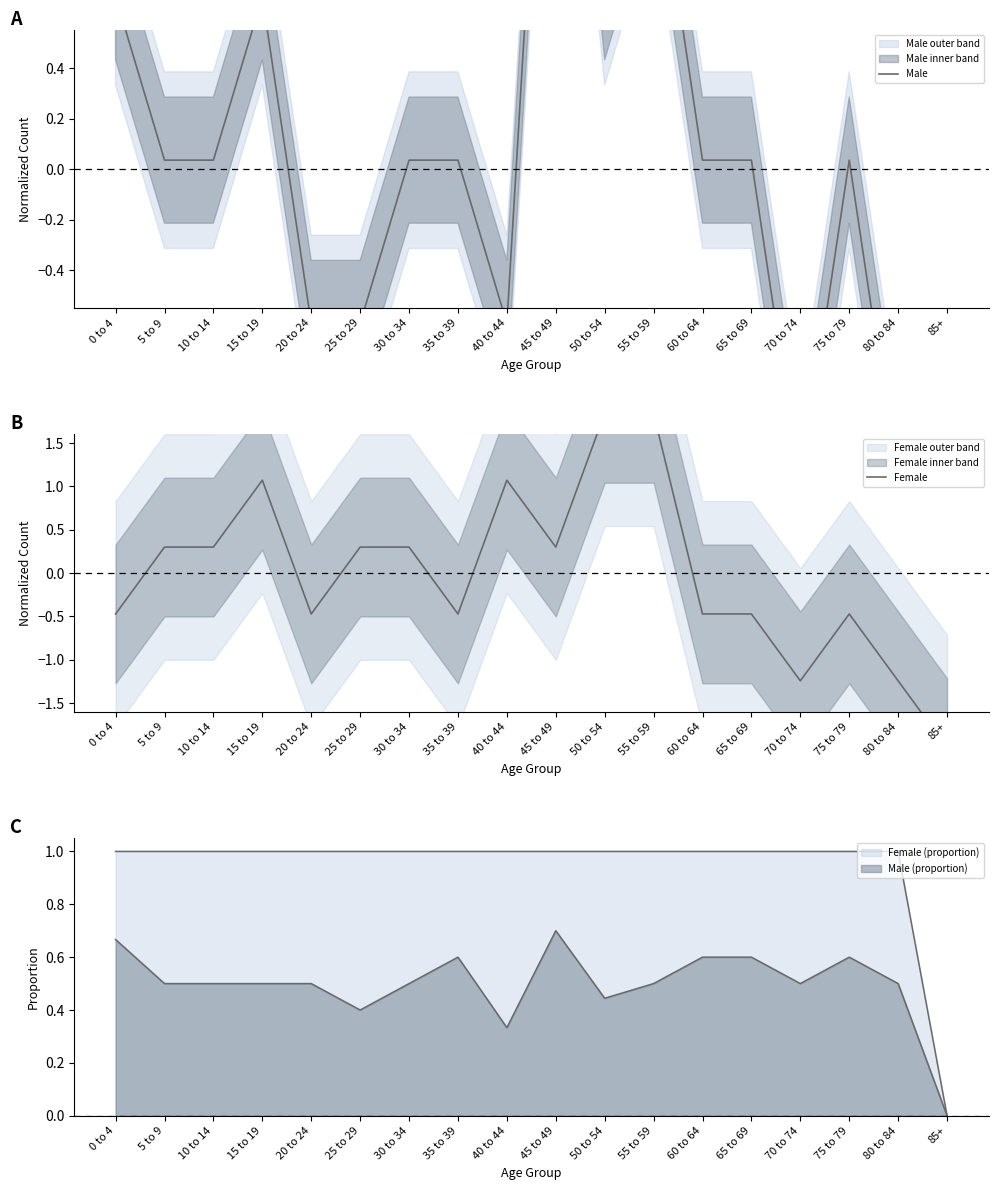

Which has a higher value, 25 to 29 or 45 to 49?

45 to 49